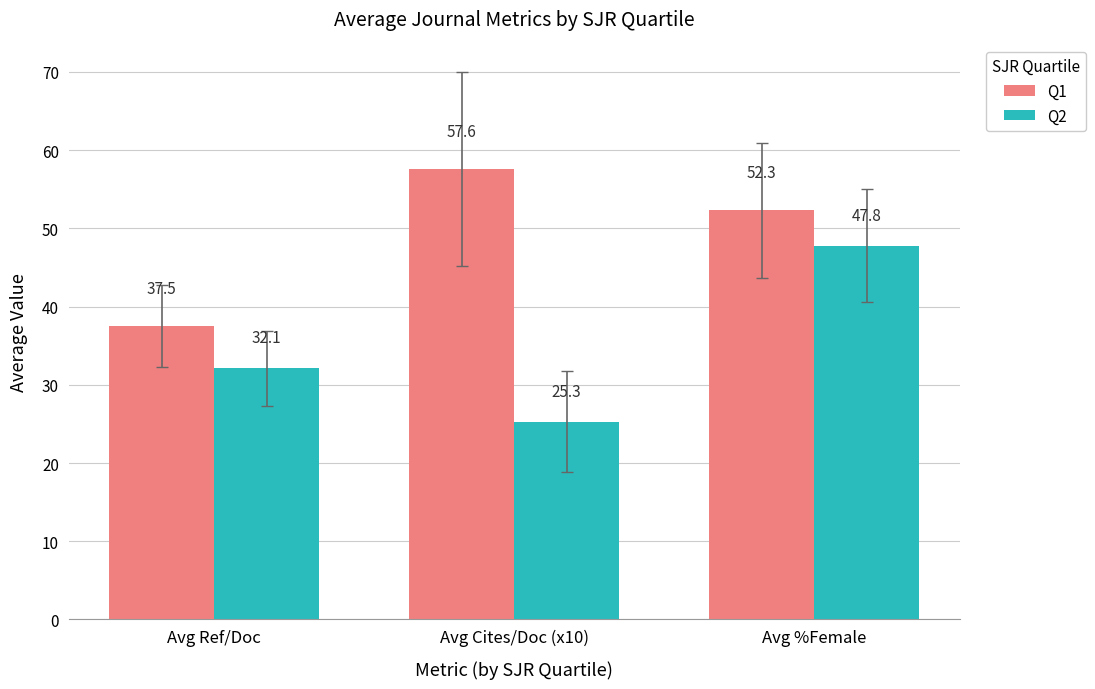

What is the difference between the highest and lowest values at Avg Cites/Doc (x10)?

32.3